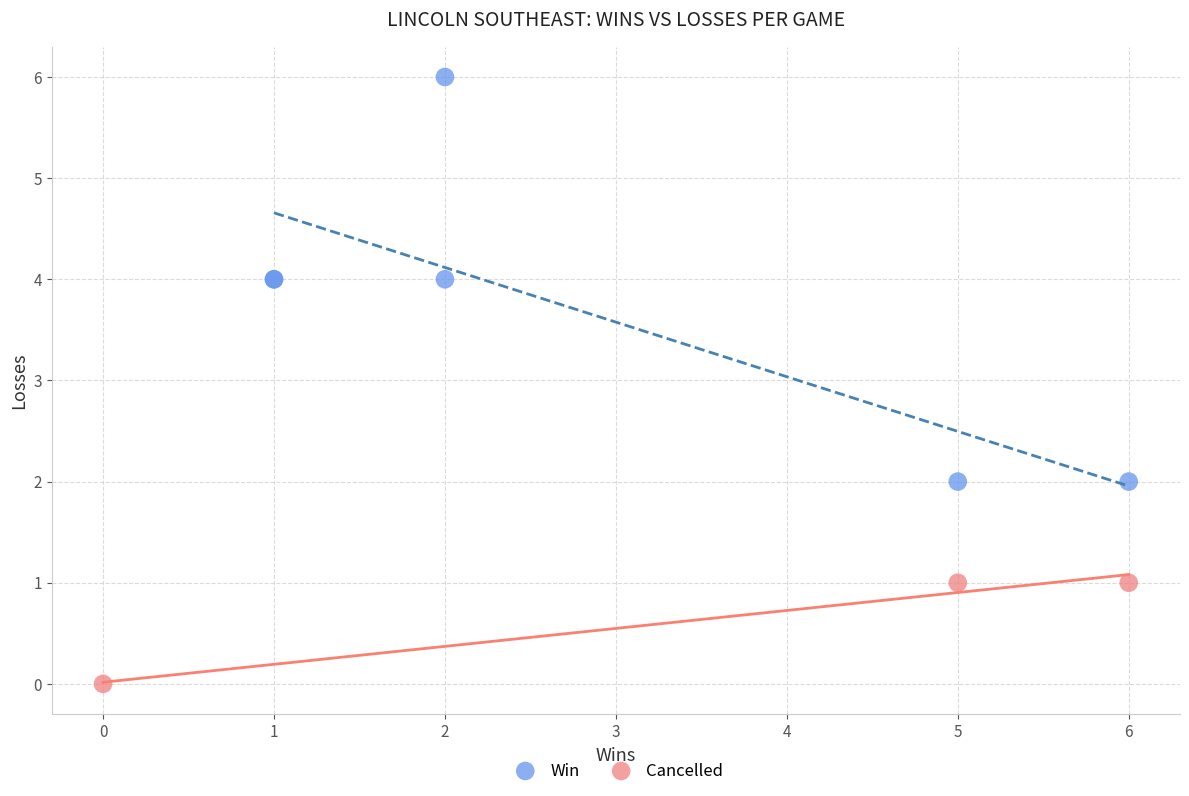

What are all the series names shown in the legend?

Win, Cancelled